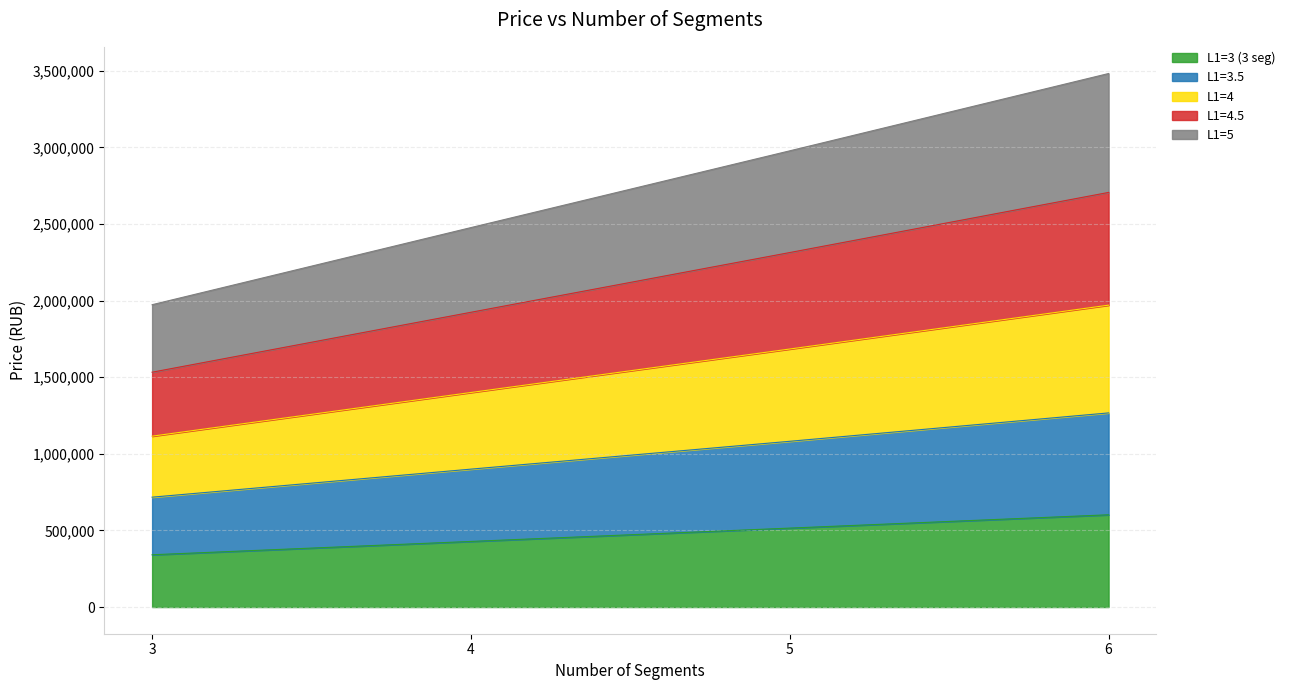

What is the average value of the L1=3 (3 seg) series?

471680